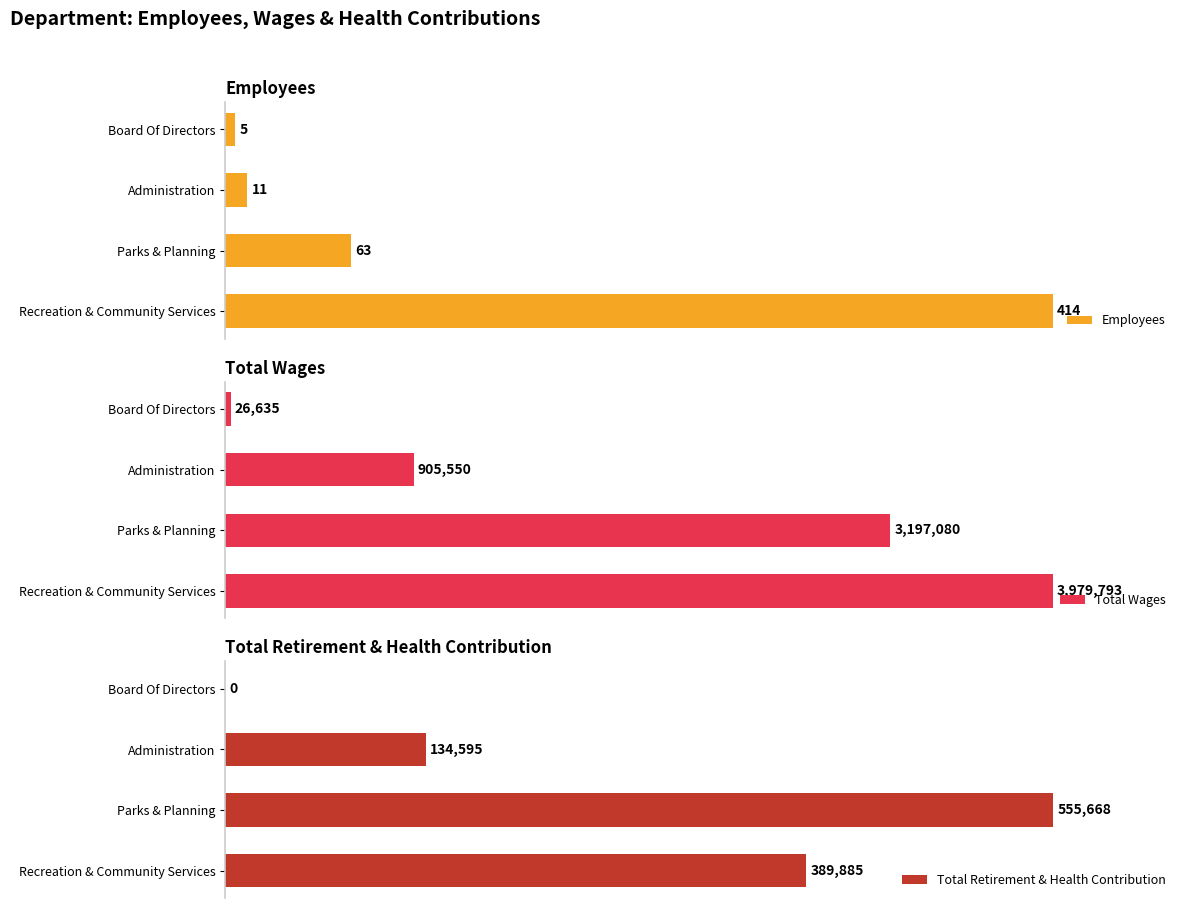

Count the number of categories in the chart.

4